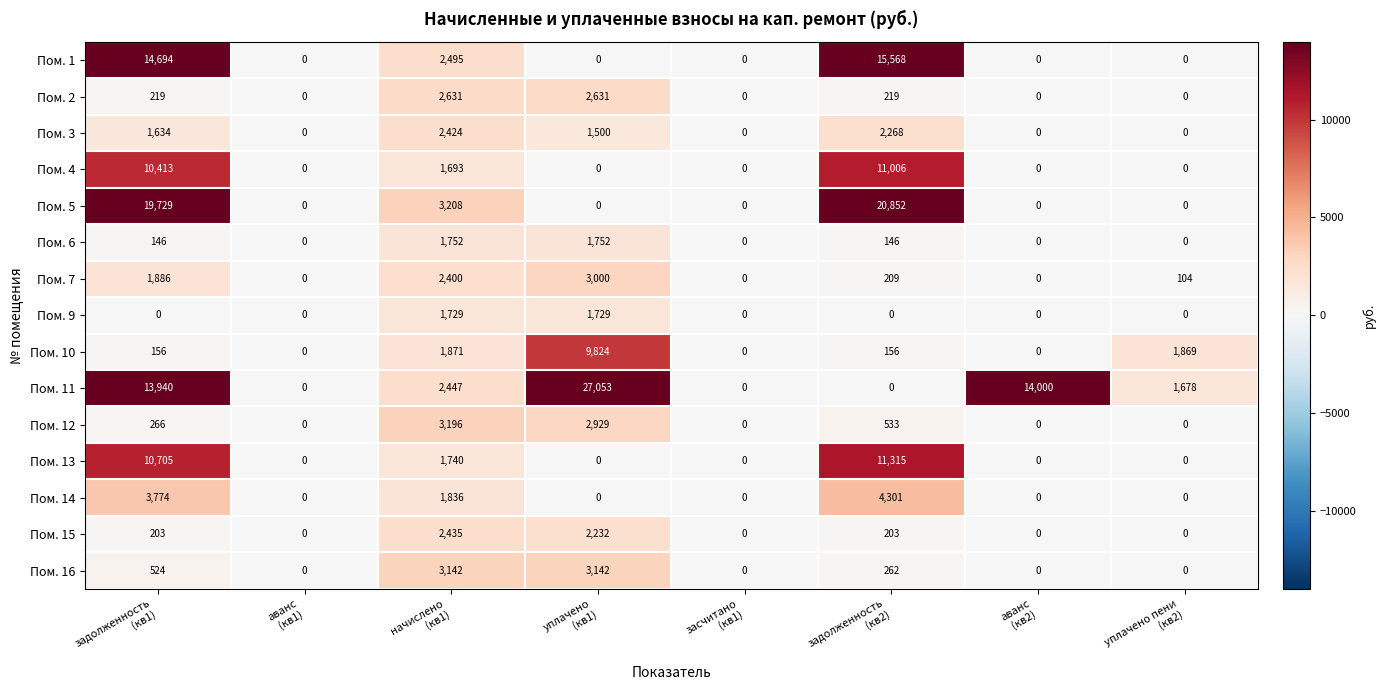

What is the total value across all series at аванс
(кв2)?

14000